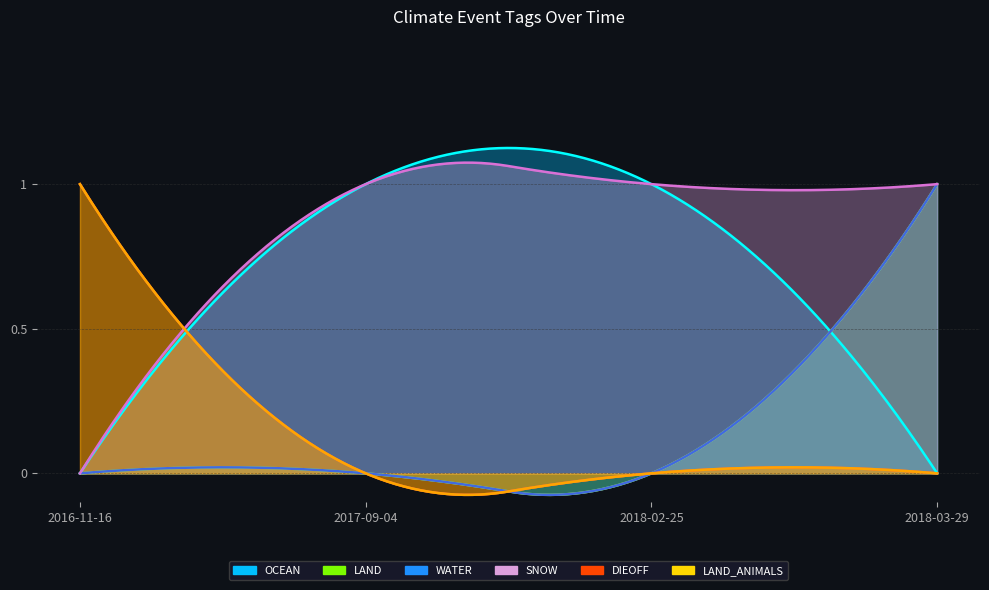

Reading left to right, transcribe all the data shown in this chart.

OCEAN: 2017-09-04=1	2018-02-25=1	2016-11-16=0	2018-03-29=0
LAND: 2017-09-04=0	2018-02-25=0	2016-11-16=0	2018-03-29=1
WATER: 2017-09-04=0	2018-02-25=0	2016-11-16=0	2018-03-29=1
SNOW: 2017-09-04=1	2018-02-25=1	2016-11-16=0	2018-03-29=1
DIEOFF: 2017-09-04=0	2018-02-25=0	2016-11-16=1	2018-03-29=0
LAND_ANIMALS: 2017-09-04=0	2018-02-25=0	2016-11-16=1	2018-03-29=0